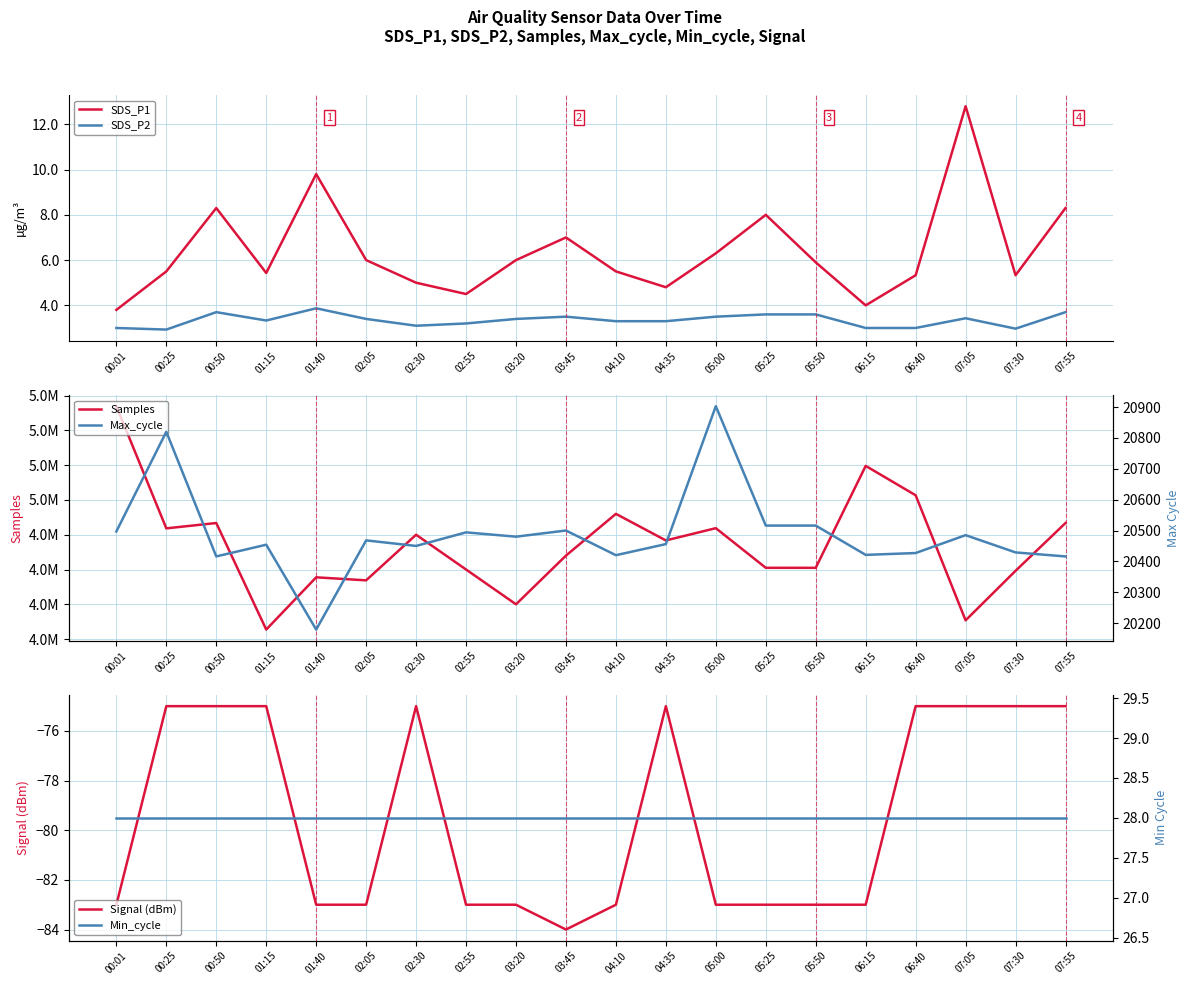

Between 05:00 and 00:01, which is larger?

05:00